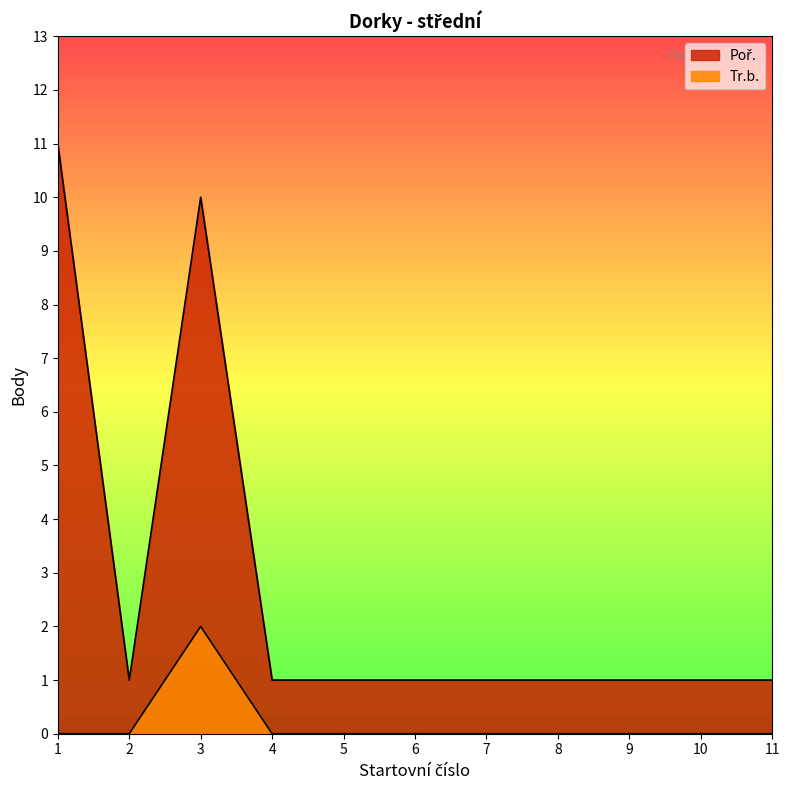

What is the total value across all series at 6?

1